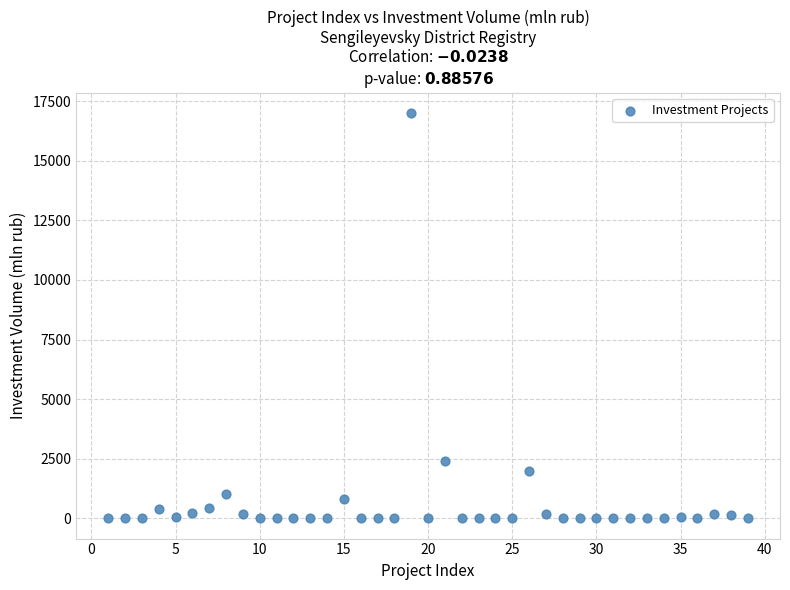

What Y value in the scatter plot is closest to 8500?

2400.0